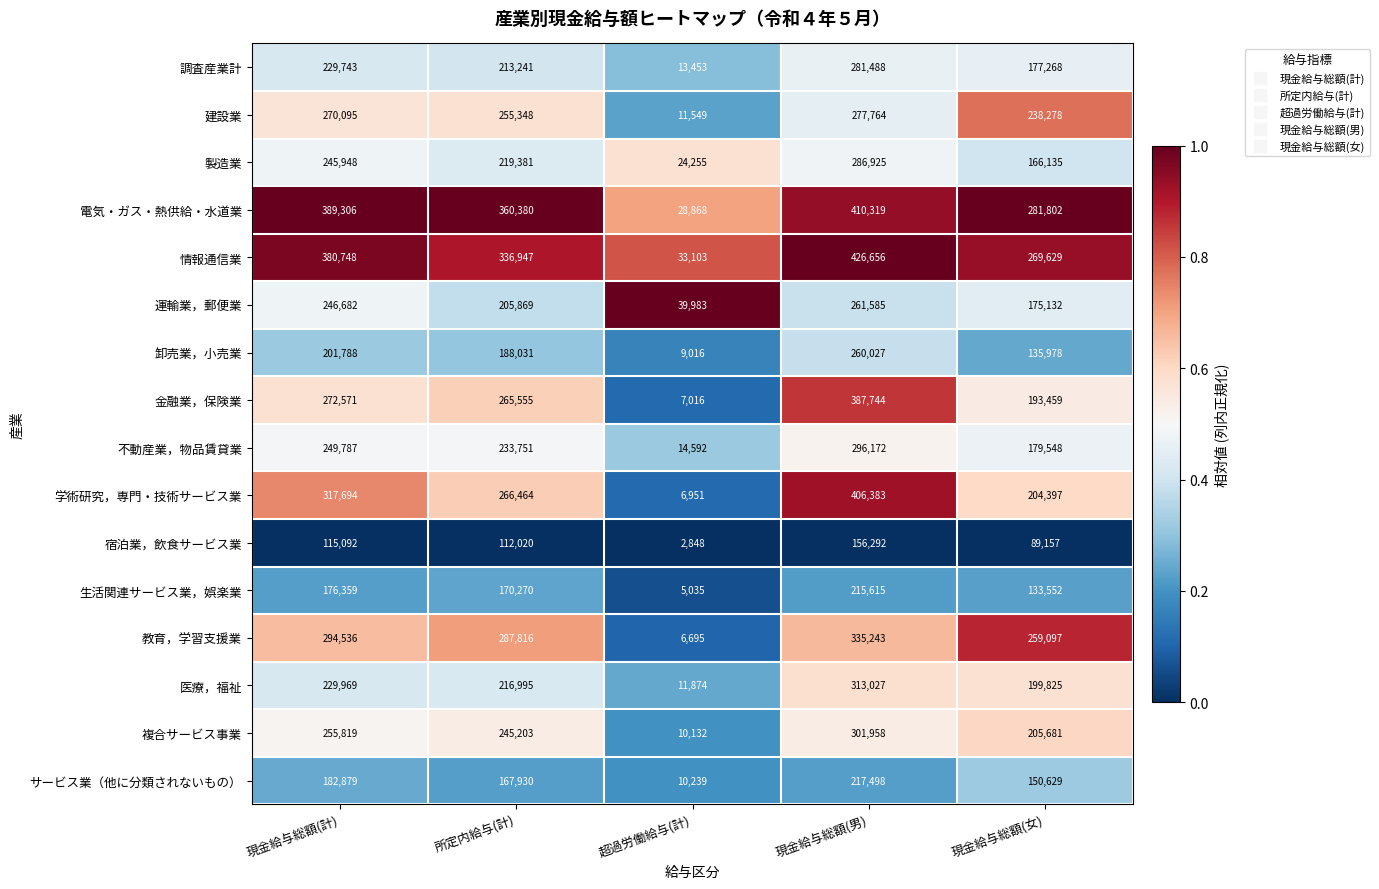

Which series changed the most between 現金給与総額(計) and 現金給与総額(男)?

金融業，保険業